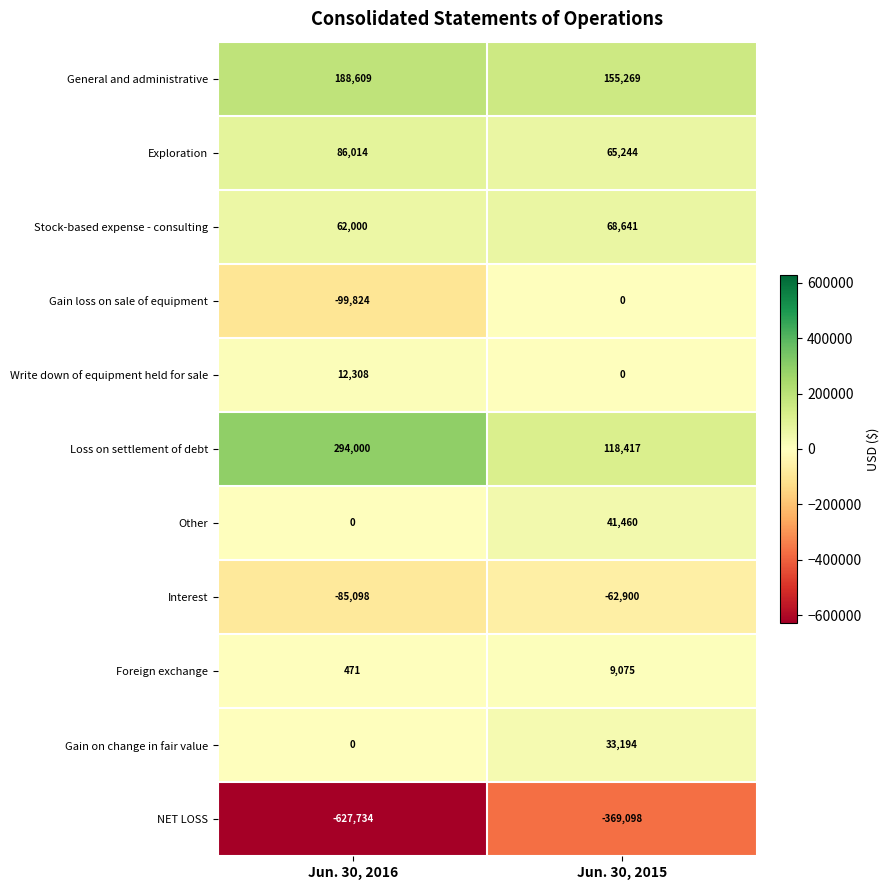

Which series changed the most between Jun. 30, 2016 and Jun. 30, 2015?

NET LOSS